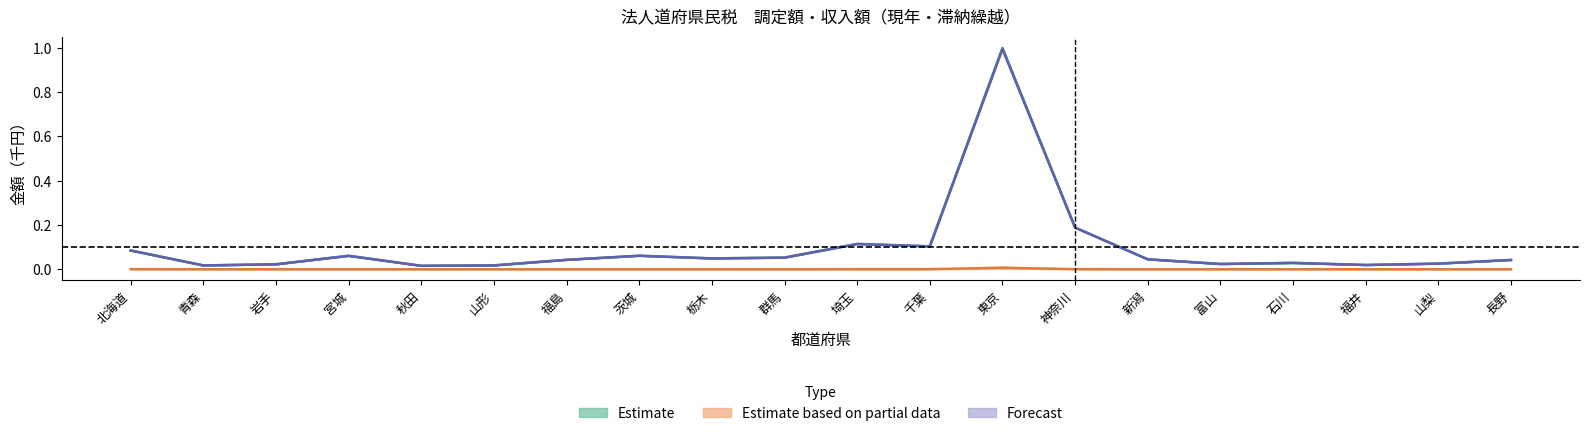

How many interior local peaks does the 現年課税分（Ａ） series have?

5